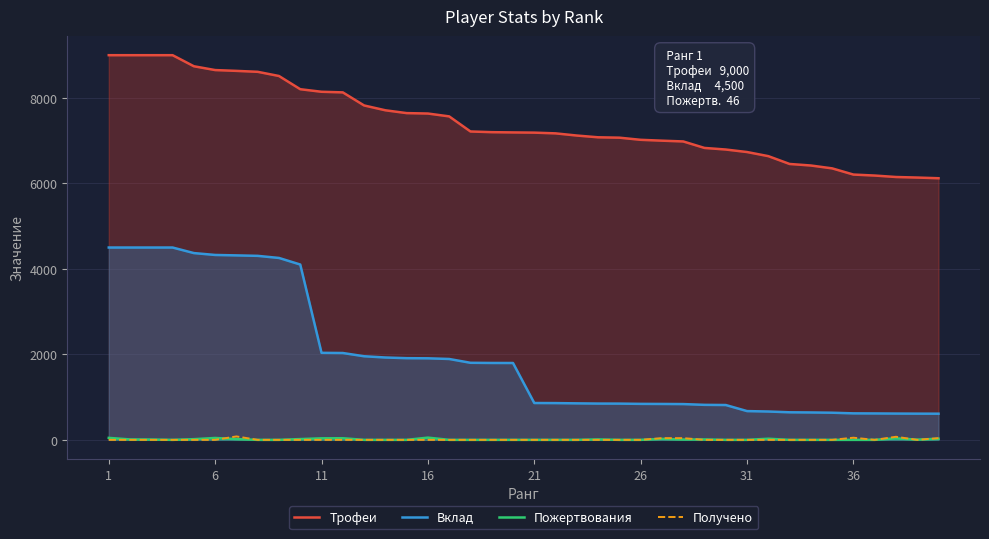

Which series has the largest total across all categories?

Трофеи